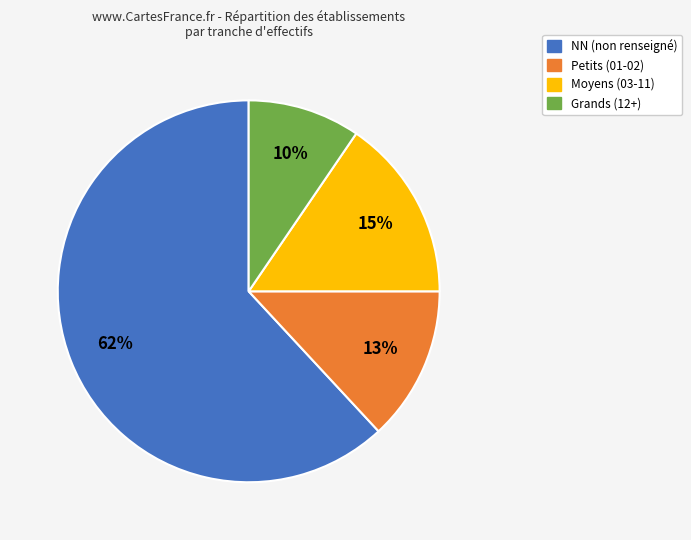

Between Moyens (03-11) and Grands (12+), which is larger?

Moyens (03-11)